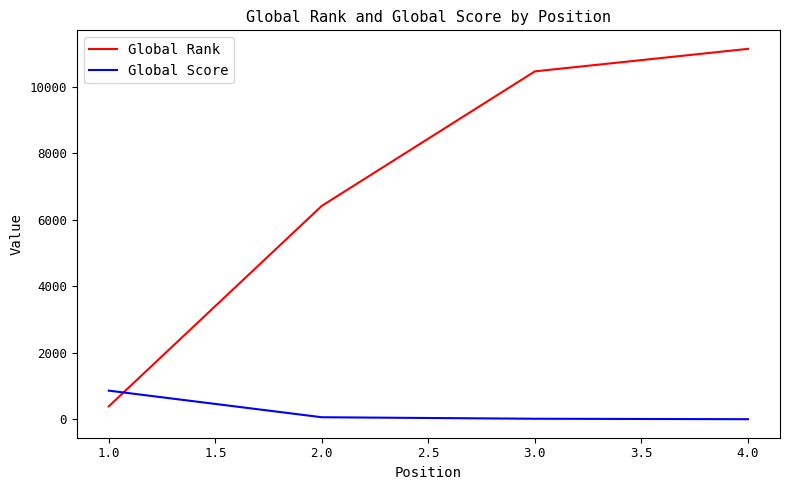

Between 1.0 and 2.0, which series saw the biggest shift?

Global Rank